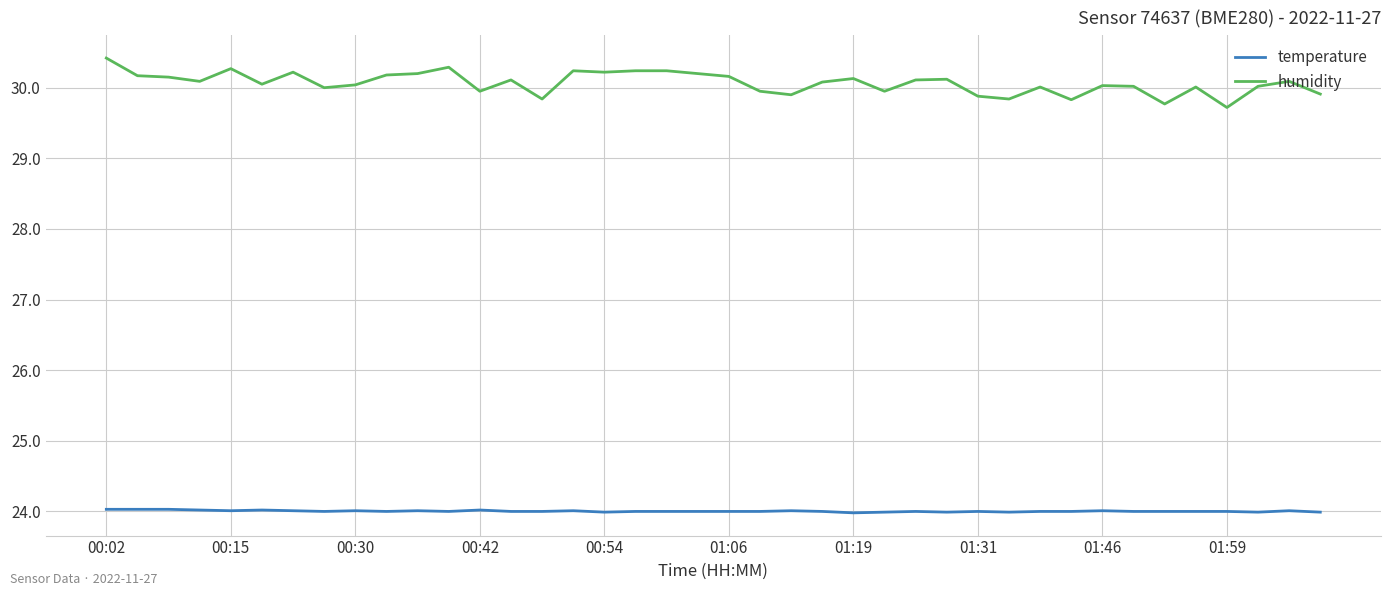

True or false: humidity and temperature intersect in this chart.

False